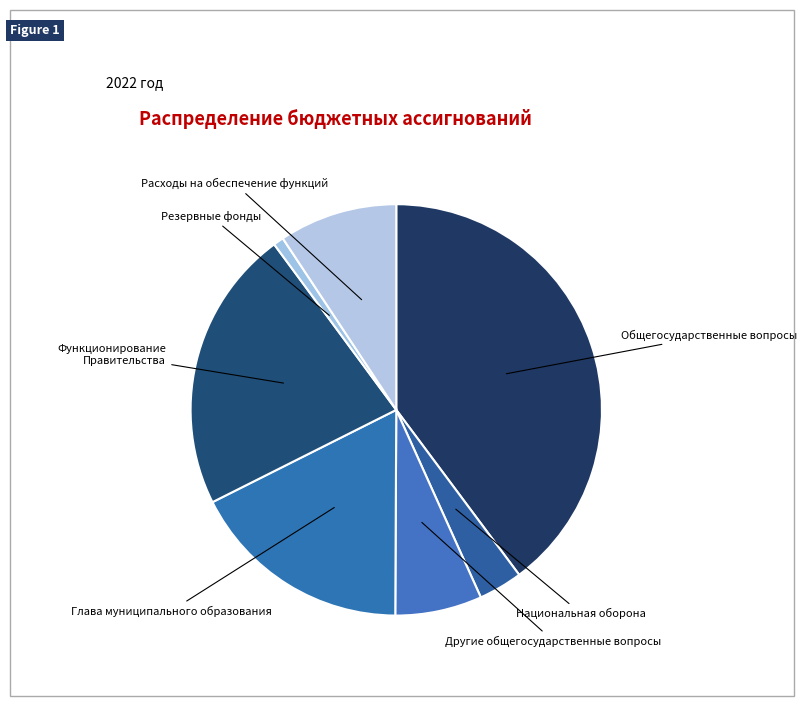

How many segments does this pie chart have?

7